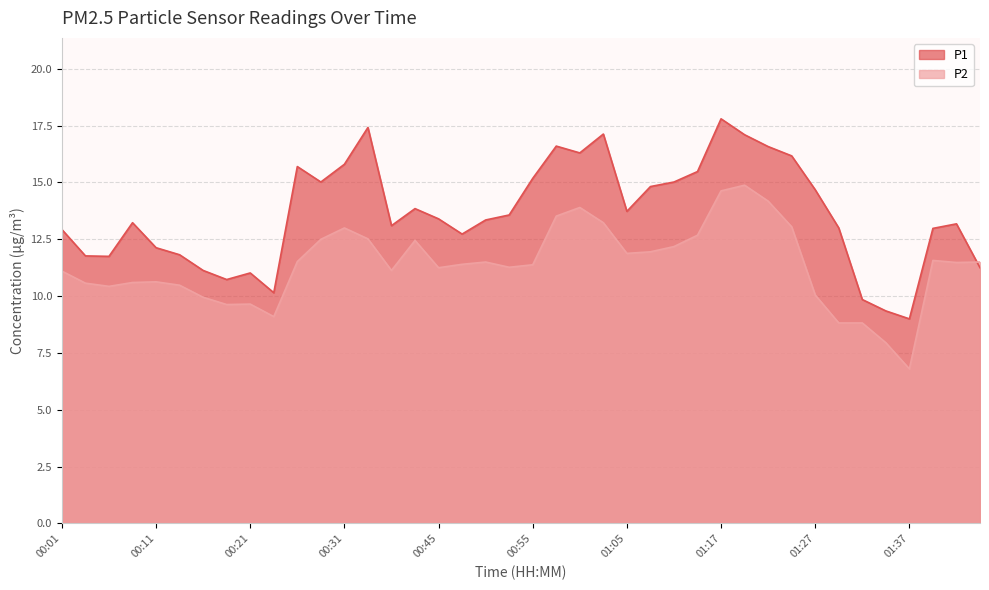

Reading right to left, list all the values displayed in this chart.

P1: 00:53=11.2	00:43=13.2	00:38=13.0	01:37=9.0	01:34=9.3	01:32=9.8	01:29=13.0	01:27=14.7	01:24=16.2	01:22=16.6	01:19=17.1	01:17=17.8	01:15=15.5	01:12=15.0	01:10=14.8	01:05=13.7	01:02=17.1	01:00=16.3	00:58=16.6	00:55=15.2	00:53=13.6	00:50=13.3	00:48=12.7	00:45=13.4	00:40=13.8	00:35=13.1	00:33=17.4	00:31=15.8	00:28=15.0	00:26=15.7	00:23=10.2	00:21=11.0	00:18=10.7	00:16=11.1	00:14=11.8	00:11=12.1	00:09=13.2	00:06=11.8	00:04=11.8	00:01=12.9
P2: 00:53=11.5	00:43=11.5	00:38=11.6	01:37=6.8	01:34=8.0	01:32=8.8	01:29=8.8	01:27=10.1	01:24=13.1	01:22=14.2	01:19=14.9	01:17=14.6	01:15=12.7	01:12=12.2	01:10=11.9	01:05=11.9	01:02=13.2	01:00=13.9	00:58=13.5	00:55=11.4	00:53=11.3	00:50=11.5	00:48=11.4	00:45=11.2	00:40=12.4	00:35=11.1	00:33=12.5	00:31=13.0	00:28=12.5	00:26=11.5	00:23=9.1	00:21=9.7	00:18=9.6	00:16=9.9	00:14=10.5	00:11=10.6	00:09=10.6	00:06=10.4	00:04=10.6	00:01=11.1